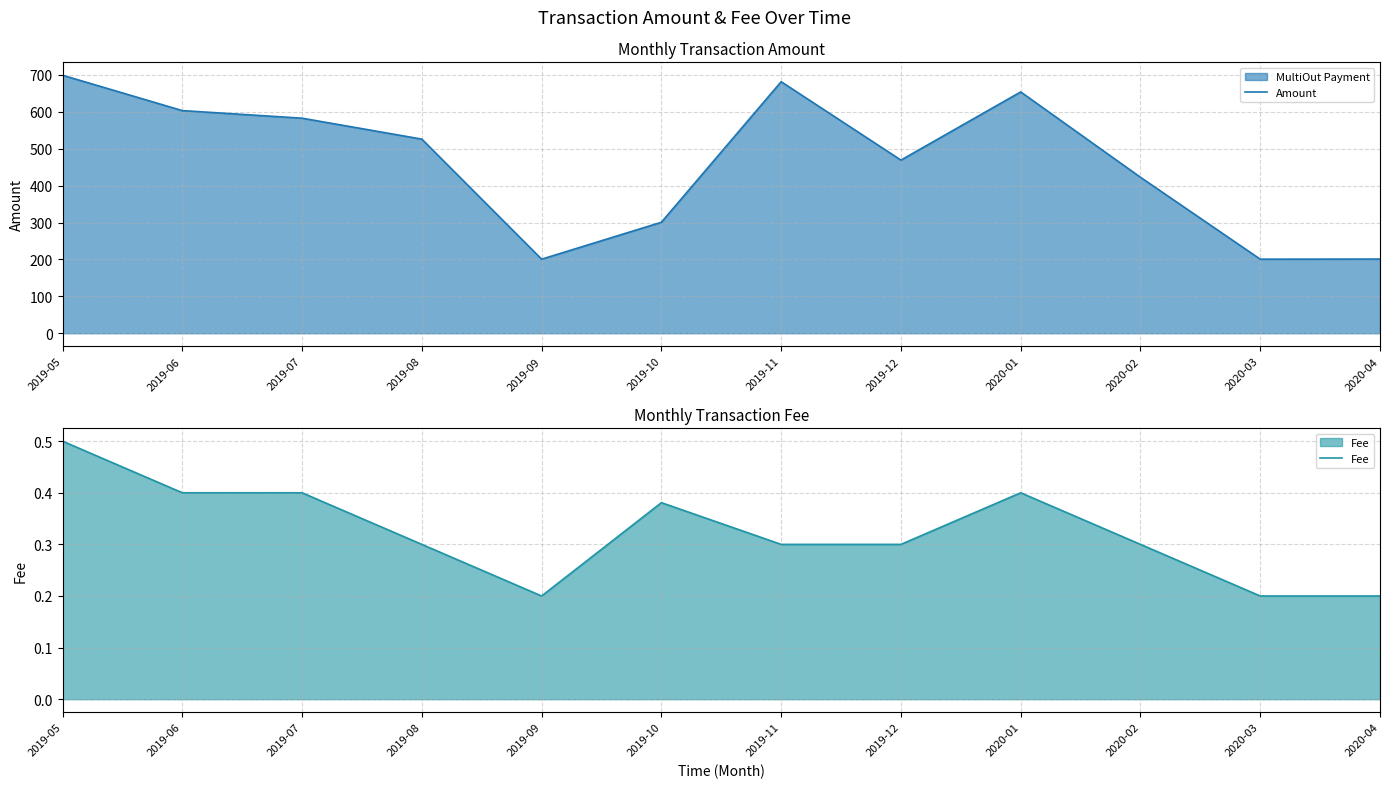

What is the sum of all Fee values?

3.9